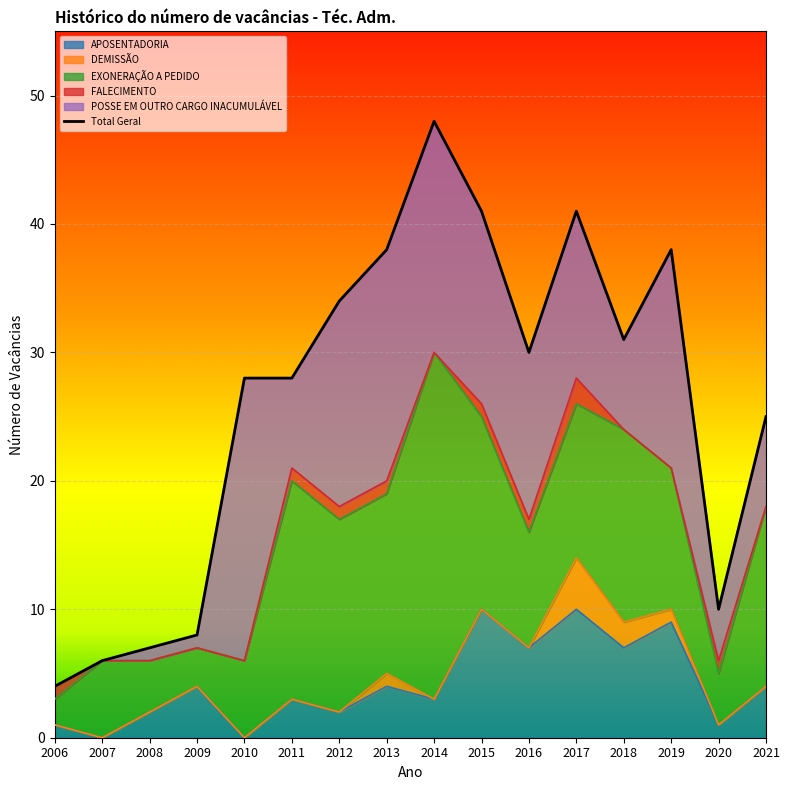

True or false: DEMISSÃO and APOSENTADORIA cross at least once.

False